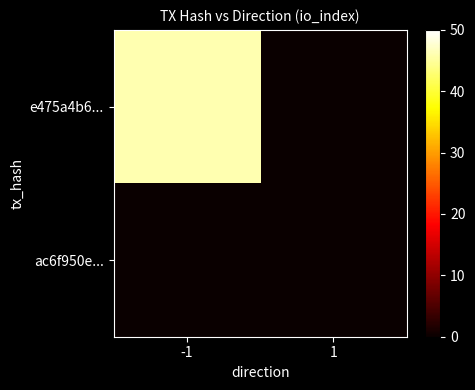

Reading left to right, extract all data points from this chart.

e475a4b6...: -1=46	1=0
ac6f950e...: -1=0	1=0